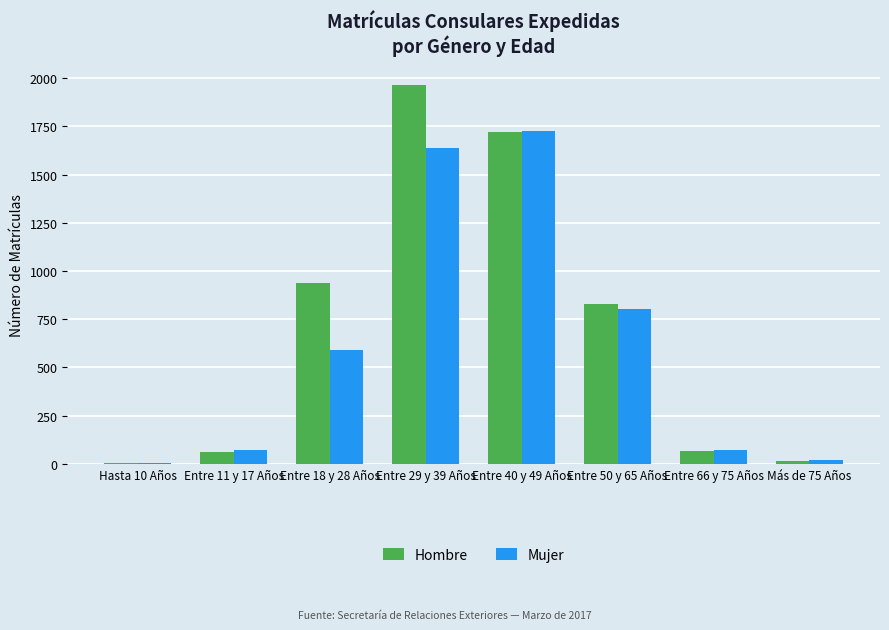

At which category is the sum across all series the highest?

Entre 29 y 39 Años